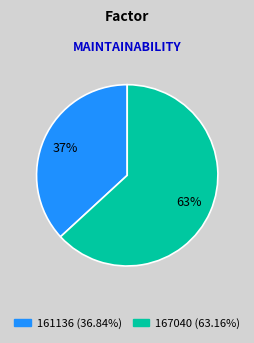

Which has a higher value, 161136 or 167040?

167040